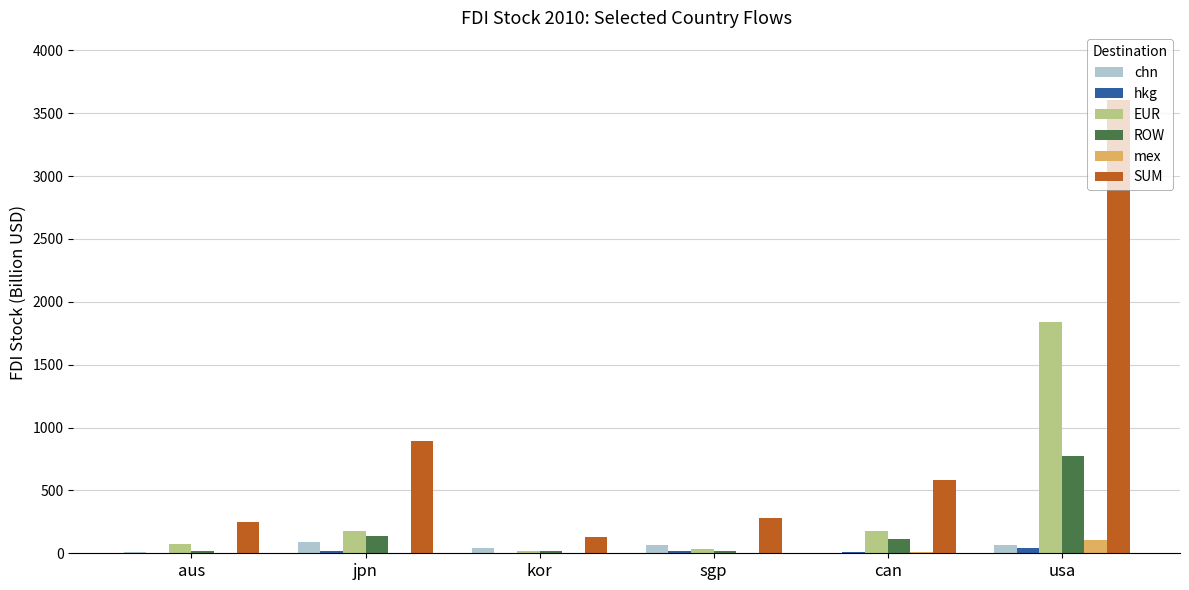

Between jpn and can, which series saw the biggest shift?

SUM